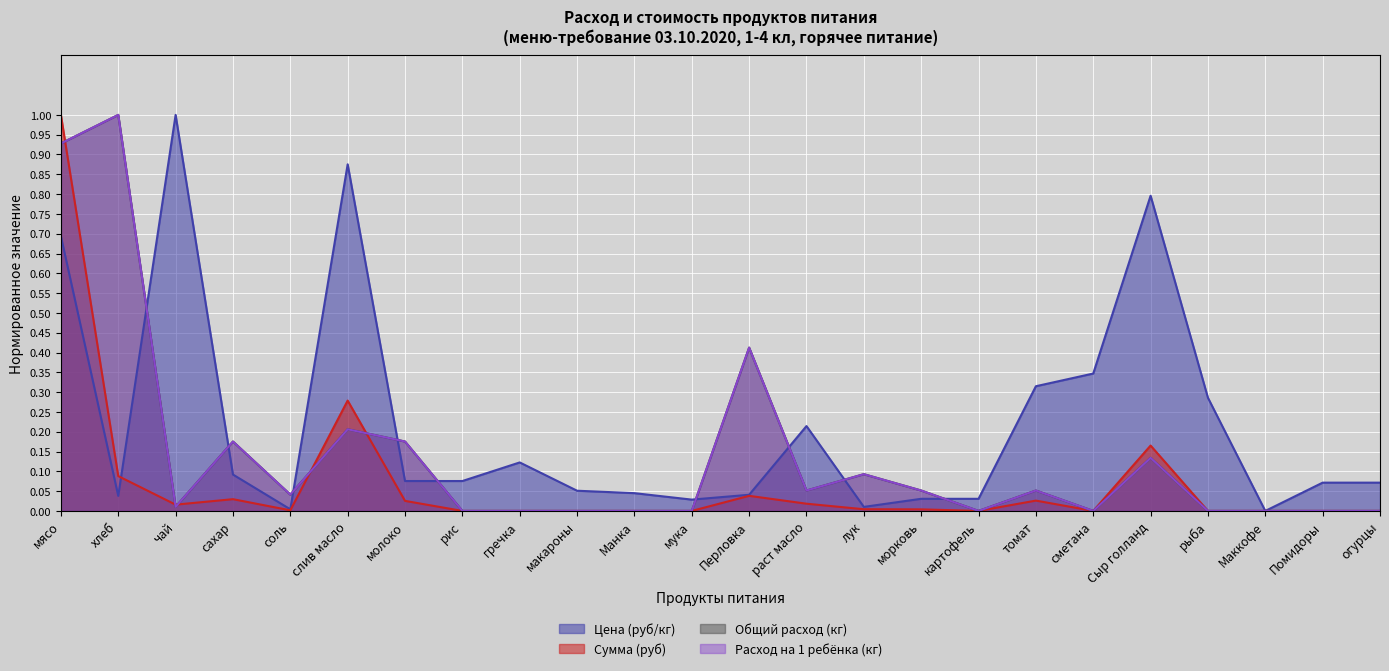

At how many categories does at least one series exceed 0?

23